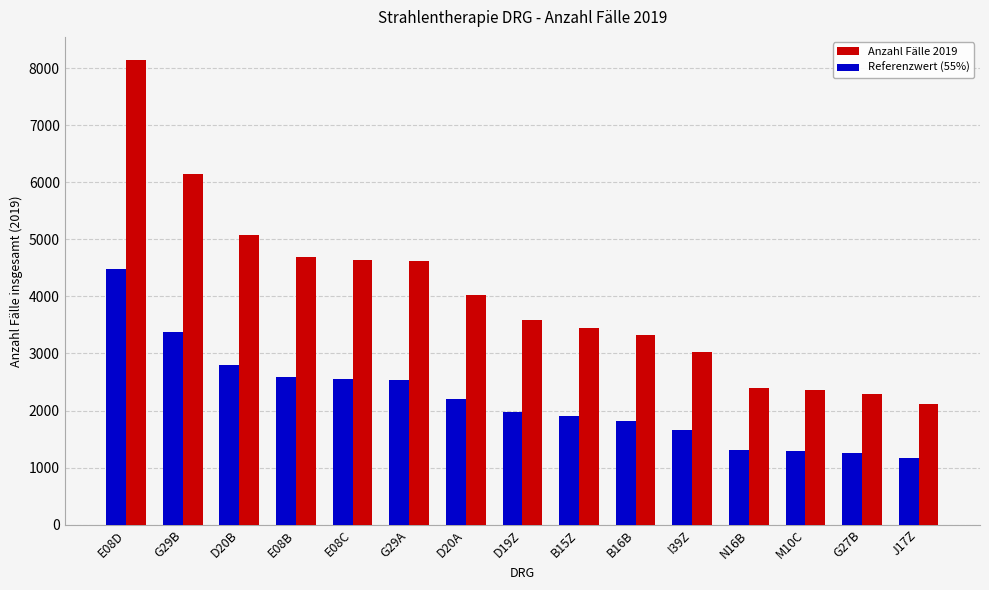

How many groups of bars are there?

15